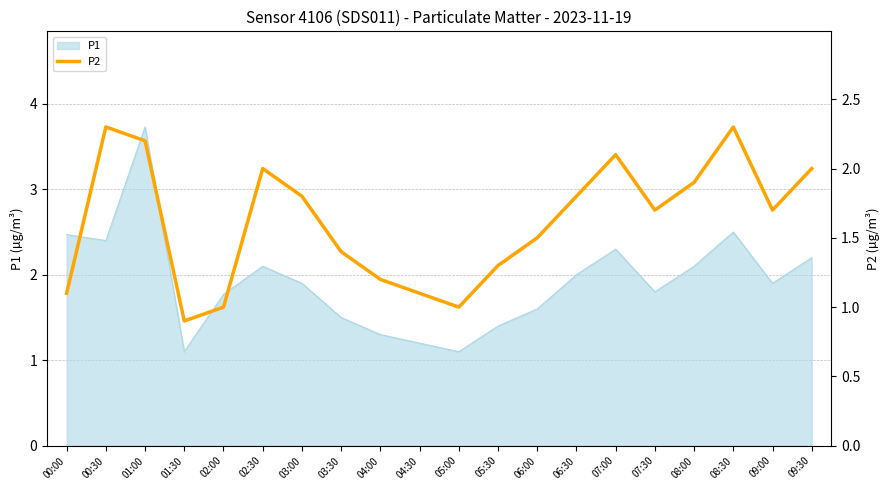

How many lines are shown in the chart?

1